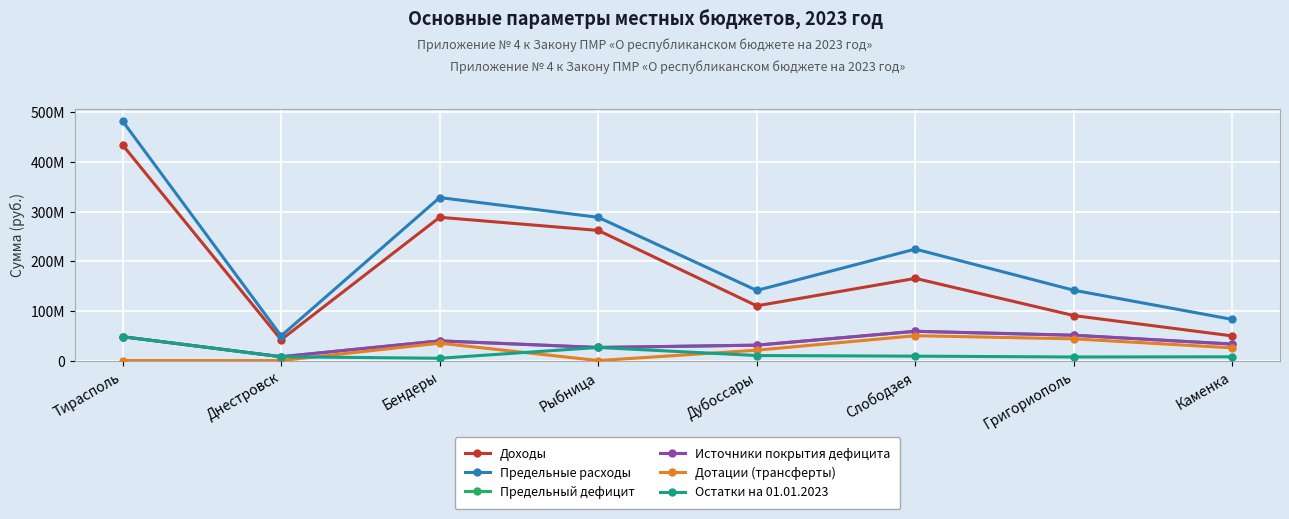

The Доходы series shows 165662665 at Слободзея. True or false?

True